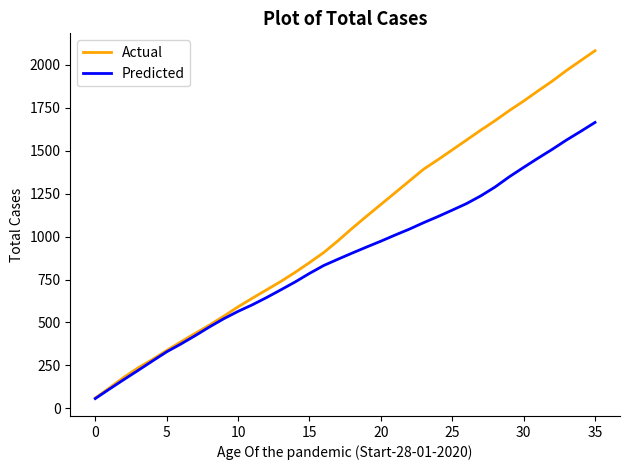

Rank the series by their average value, from highest to lowest.

Actual, Predicted